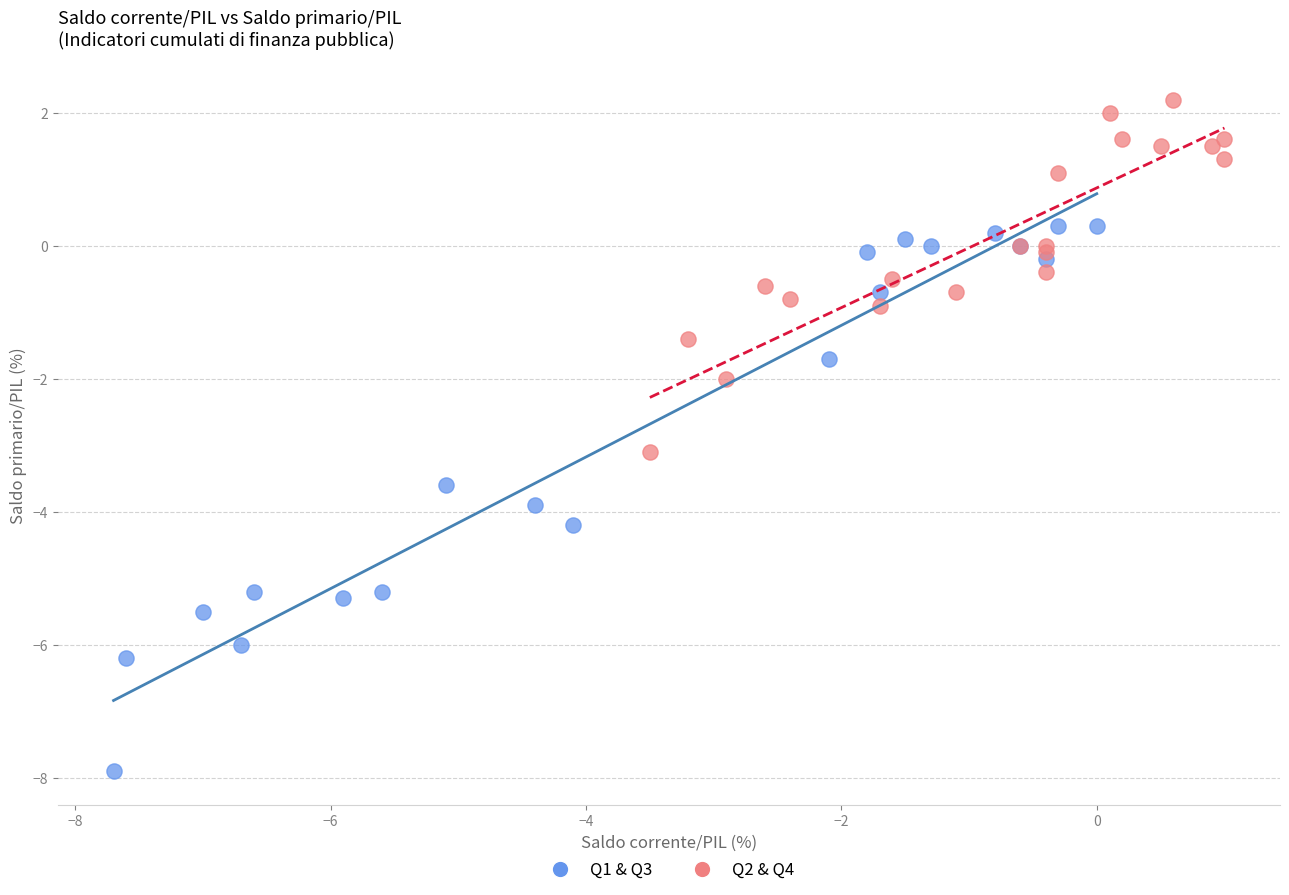

Which series has the largest Y range (max minus min)?

Q1 & Q3